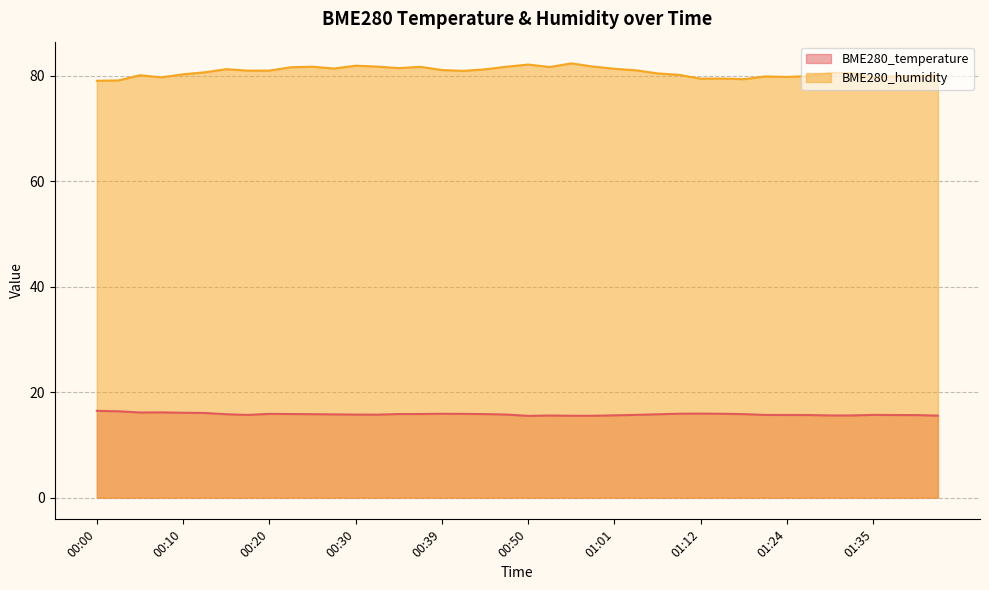

What position from the left is 01:24?

33